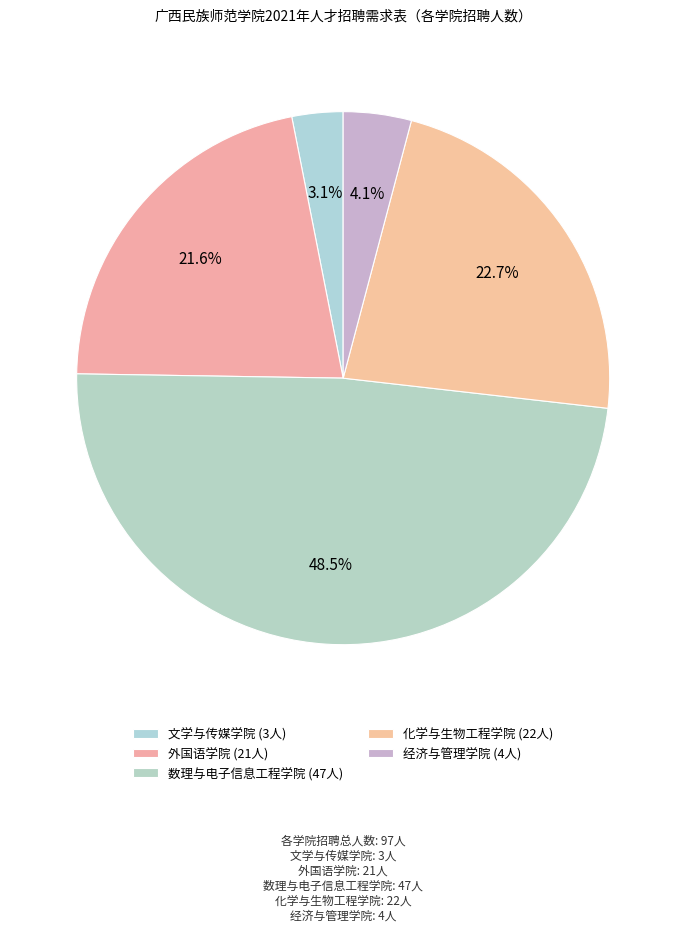

True or false: 外国语学院 accounts for 8% of the total.

False